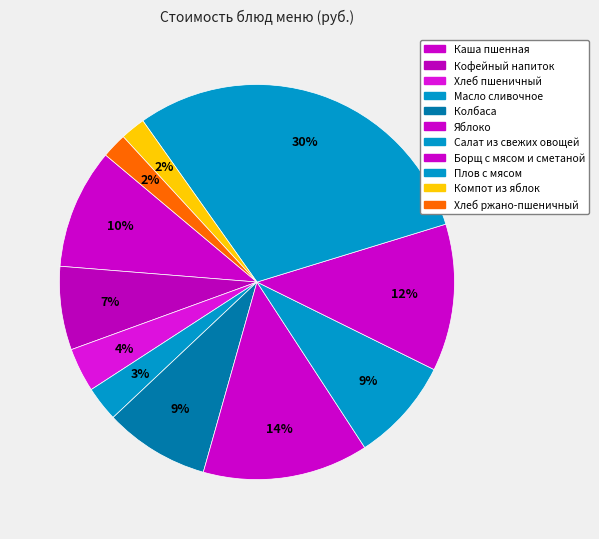

How many slices are in this pie chart?

11